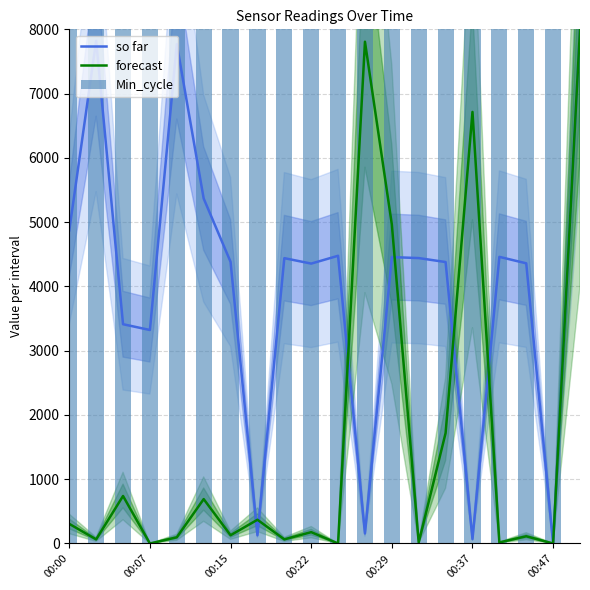

Where does the so far series first go above 4439?

00:00